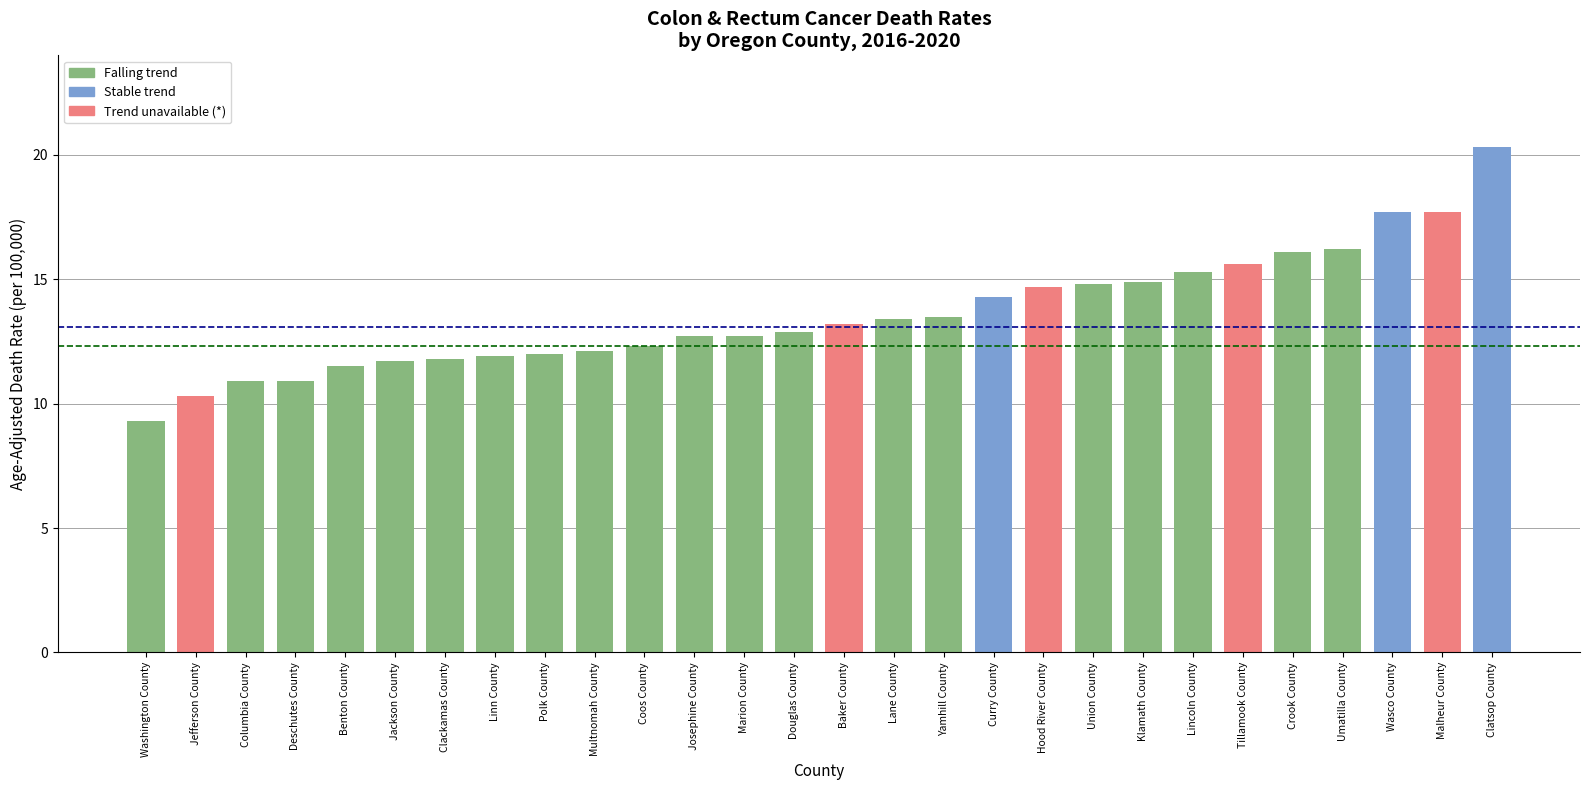

What is the label of the 2nd bar from the right?

Malheur County